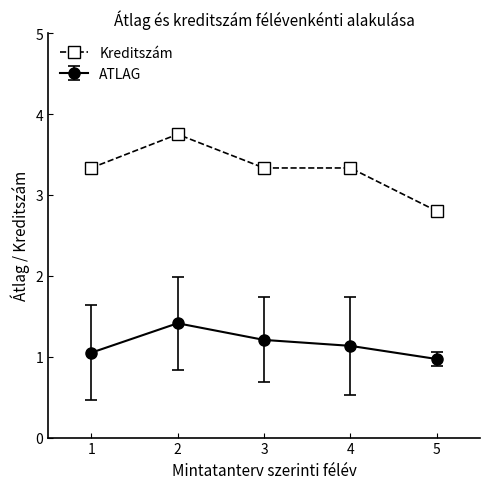

True or false: ATLAG has a value of 0.6 at 2.

False